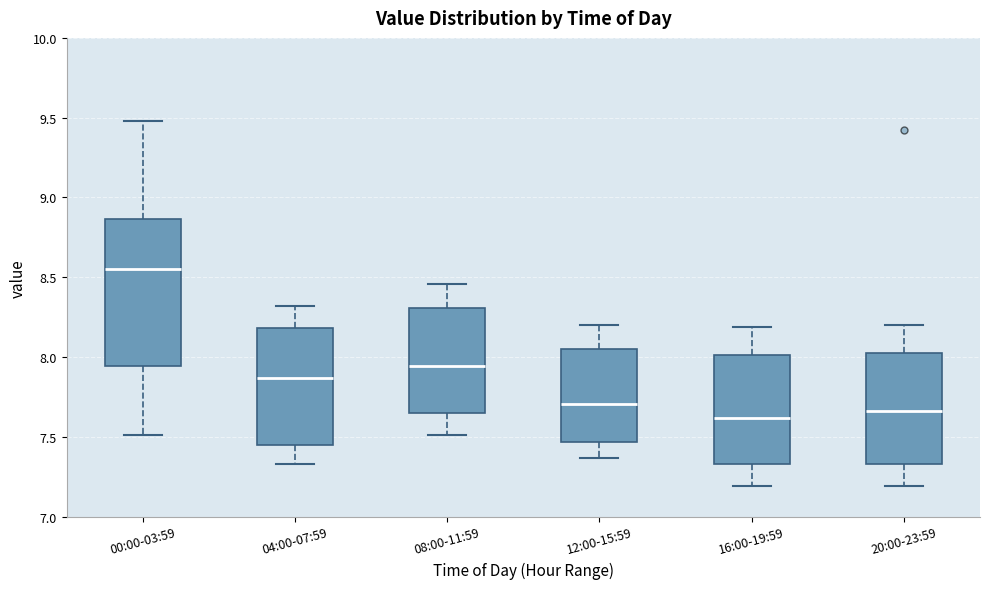

Which box's median line is the highest?

00:00-03:59